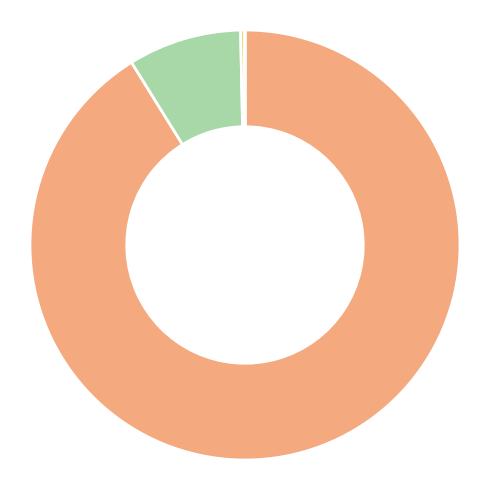

Is there any slice that represents more than half of the pie?

Yes